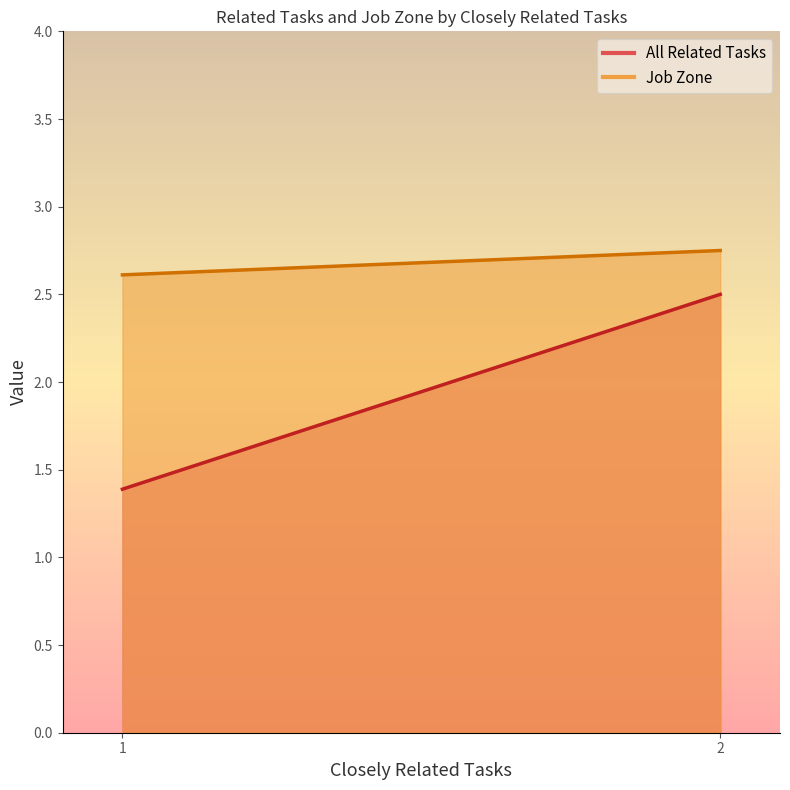

True or false: Job Zone and All Related Tasks cross at least once.

False